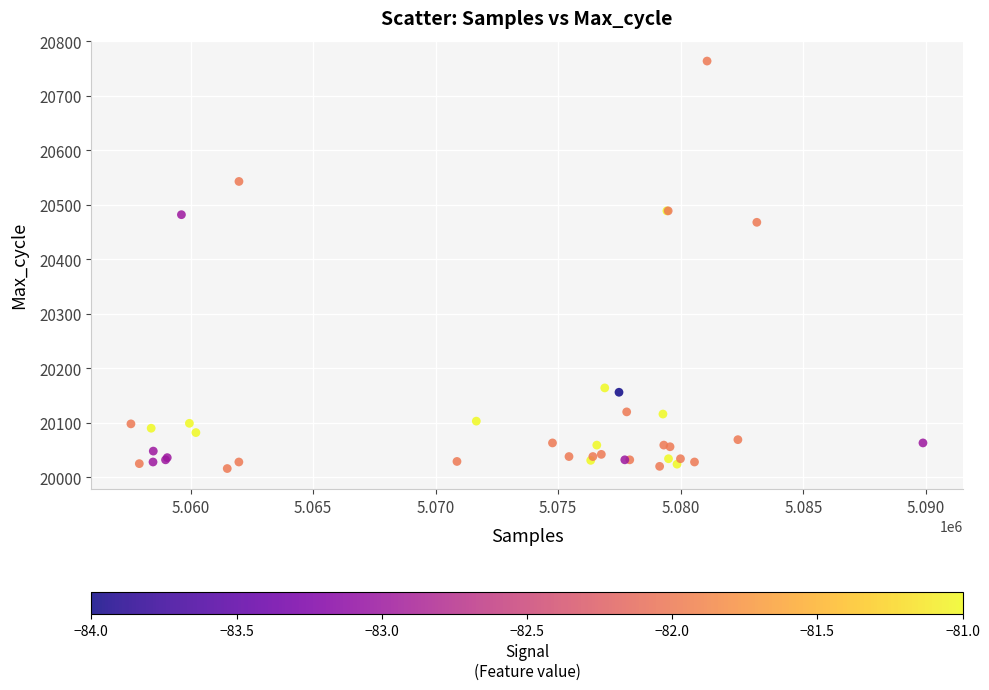

What Y value in the scatter plot is closest to 20390?

20468